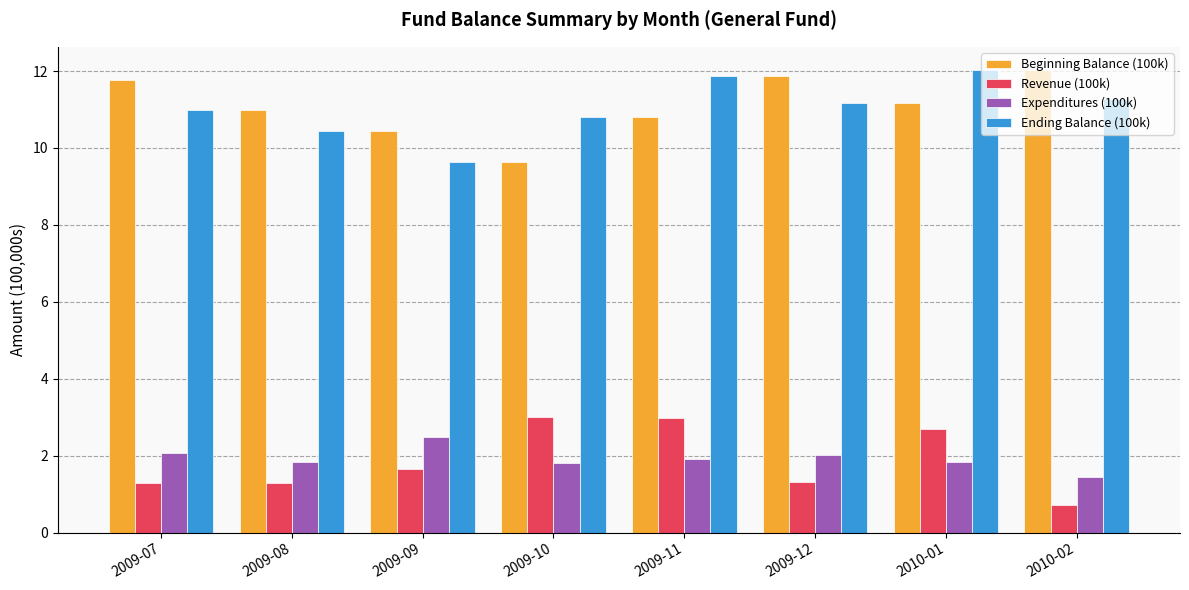

The value of Expenditures (100k) at 2009-11 is 1.9. True or false?

True